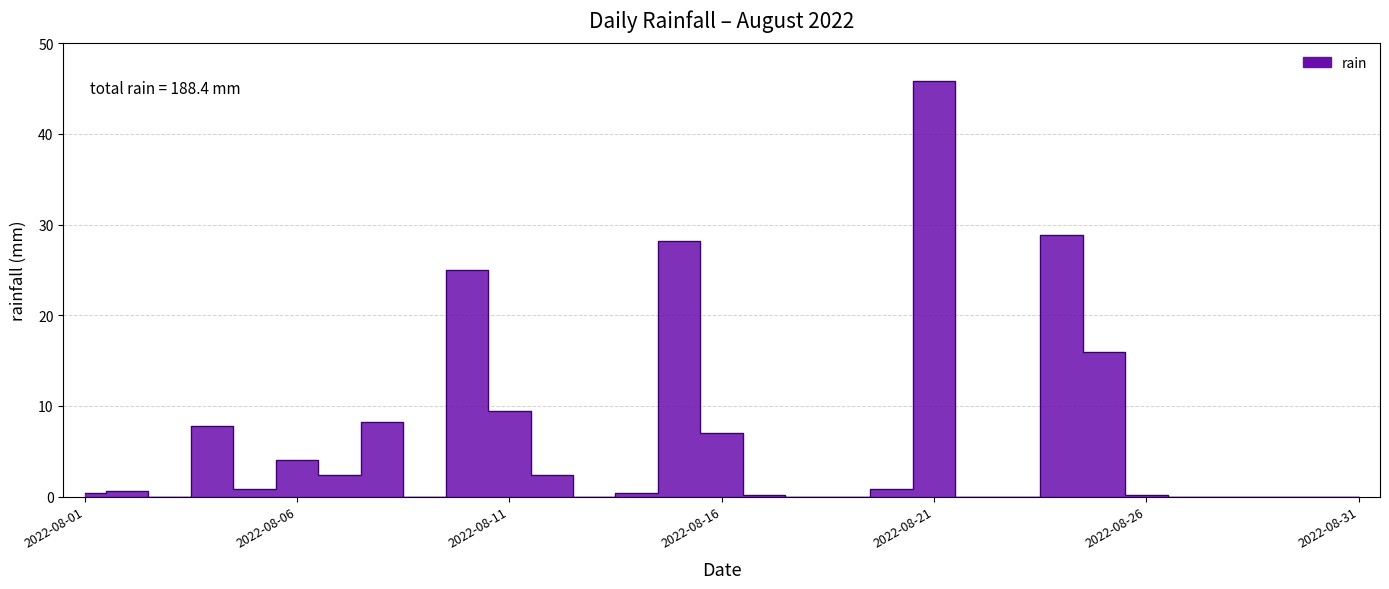

What is the change in value from 2022-08-01 to 2022-08-29?

-0.4